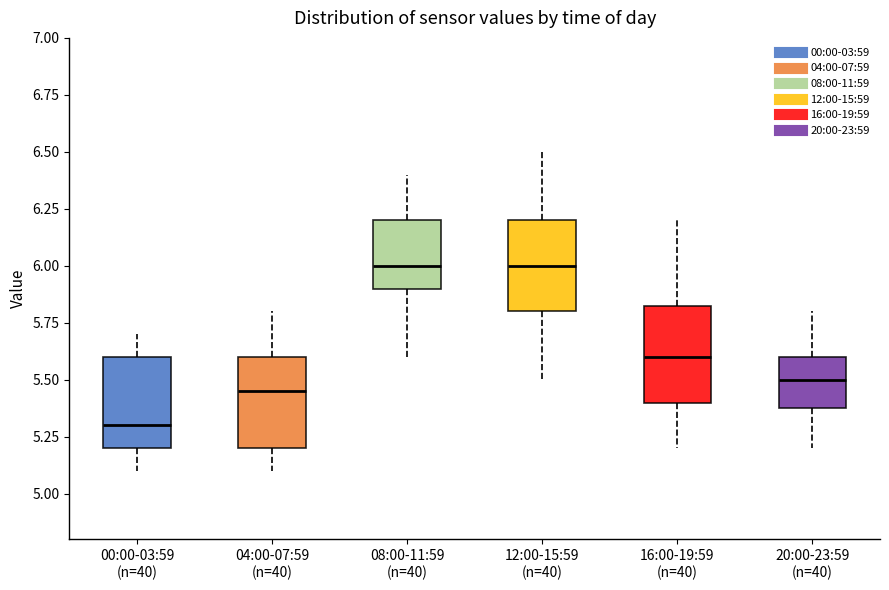

Reading left to right, transcribe this box plot: for each box, give where its median line is, the range the box spans, and where its two whiskers end, as read against the y-axis. The values are not printed on the chart, so give them approximately, as read against the axis.

00:00-03:59 (n=40): median 5.30, box 5.20 to 5.60, whiskers 5.10 to 5.70
04:00-07:59 (n=40): median 5.45, box 5.20 to 5.60, whiskers 5.10 to 5.80
08:00-11:59 (n=40): median 6.00, box 5.90 to 6.20, whiskers 5.60 to 6.40
12:00-15:59 (n=40): median 6.00, box 5.80 to 6.20, whiskers 5.50 to 6.50
16:00-19:59 (n=40): median 5.60, box 5.40 to 5.85, whiskers 5.20 to 6.20
20:00-23:59 (n=40): median 5.50, box 5.40 to 5.60, whiskers 5.20 to 5.80